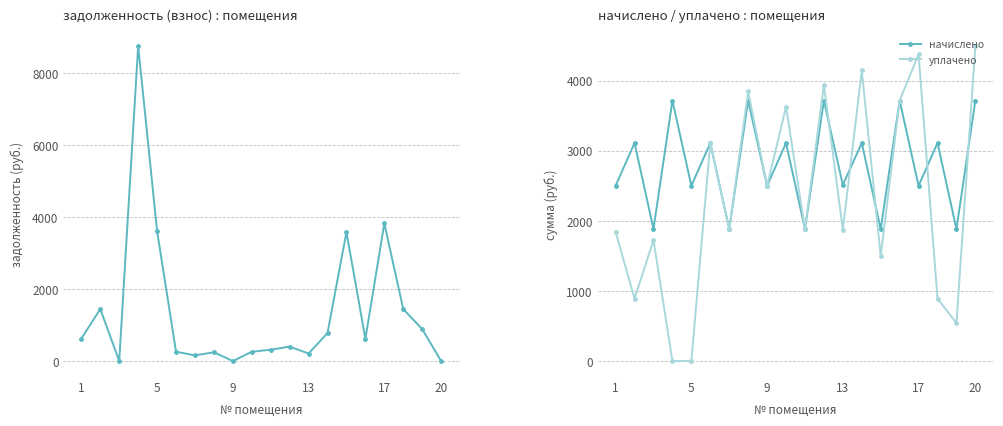

Does the chart display data point markers on the line(s)?

Yes